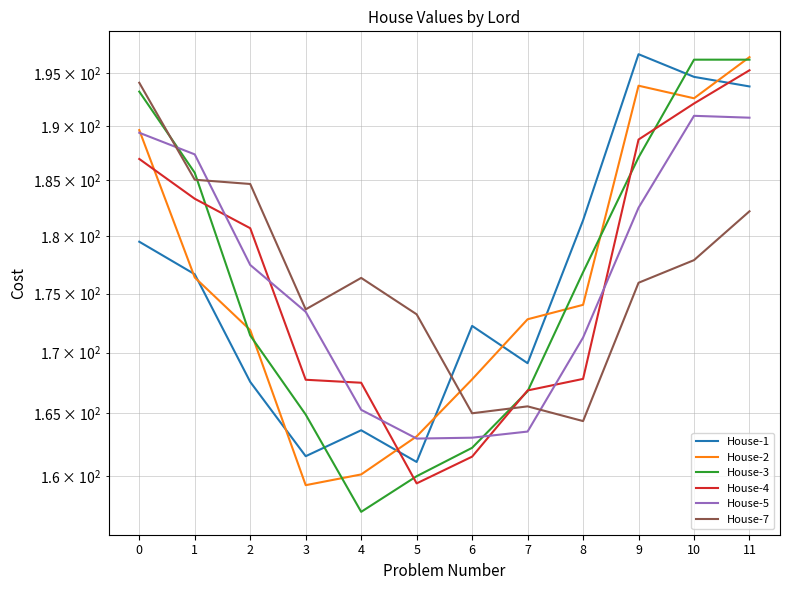

Reading left to right, extract all data points from this chart.

House-1: 179.5	176.7	167.6	161.6	163.6	161.1	172.2	169.1	181.4	196.8	194.6	193.7
House-2: 189.6	176.4	171.9	159.3	160.1	163.1	167.8	172.8	174.0	193.8	192.6	196.5
House-3: 193.2	185.7	171.4	164.9	157.2	160.0	162.2	166.8	176.8	187.1	196.3	196.3
House-4: 187.0	183.3	180.7	167.7	167.5	159.4	161.5	166.9	167.8	188.7	192.1	195.3
House-5: 189.4	187.4	177.5	173.4	165.3	163.0	163.0	163.5	171.3	182.5	191.0	190.8
House-7: 194.1	185.1	184.7	173.6	176.3	173.2	165.0	165.6	164.4	175.9	177.9	182.2